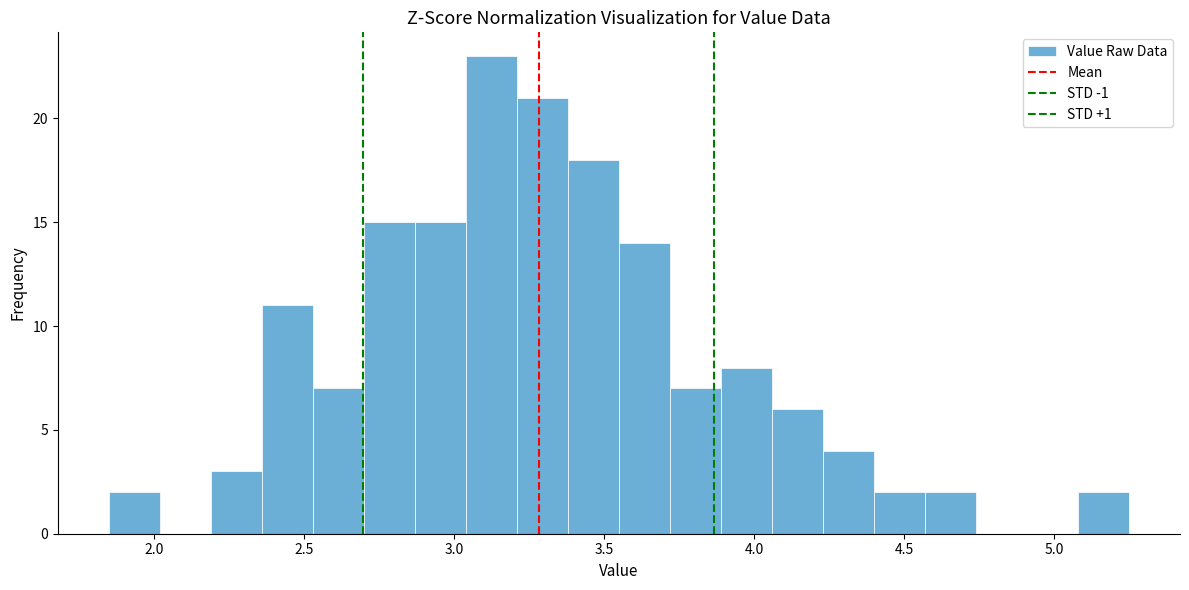

Read against the x-axis, roughly where is the centre of the tallest bar?

3.15